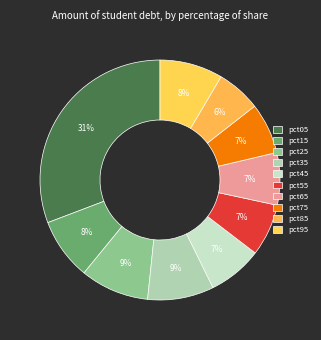

Rank the categories by value from lowest to highest.

pct85, pct75, pct55, pct65, pct45, pct15, pct95, pct35, pct25, pct05